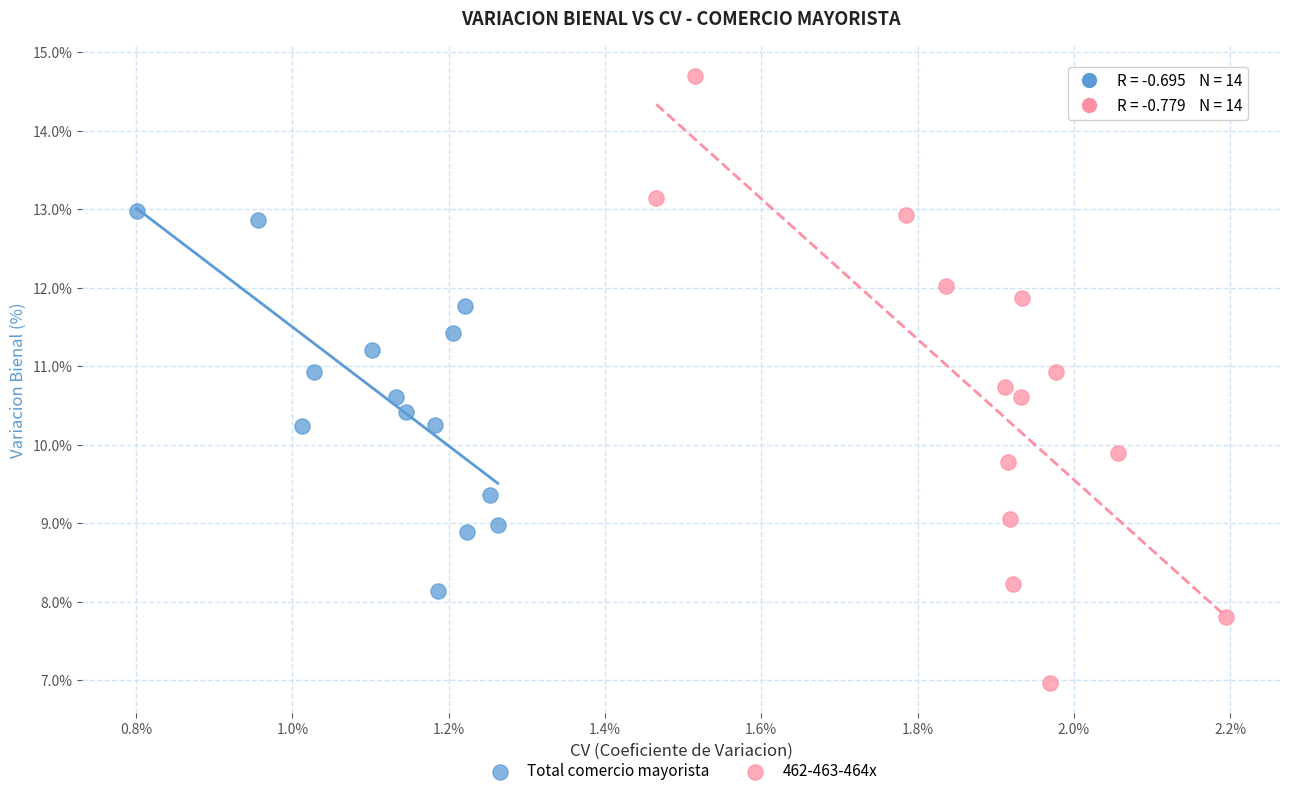

Which series contains the highest Y value?

462-463-464x